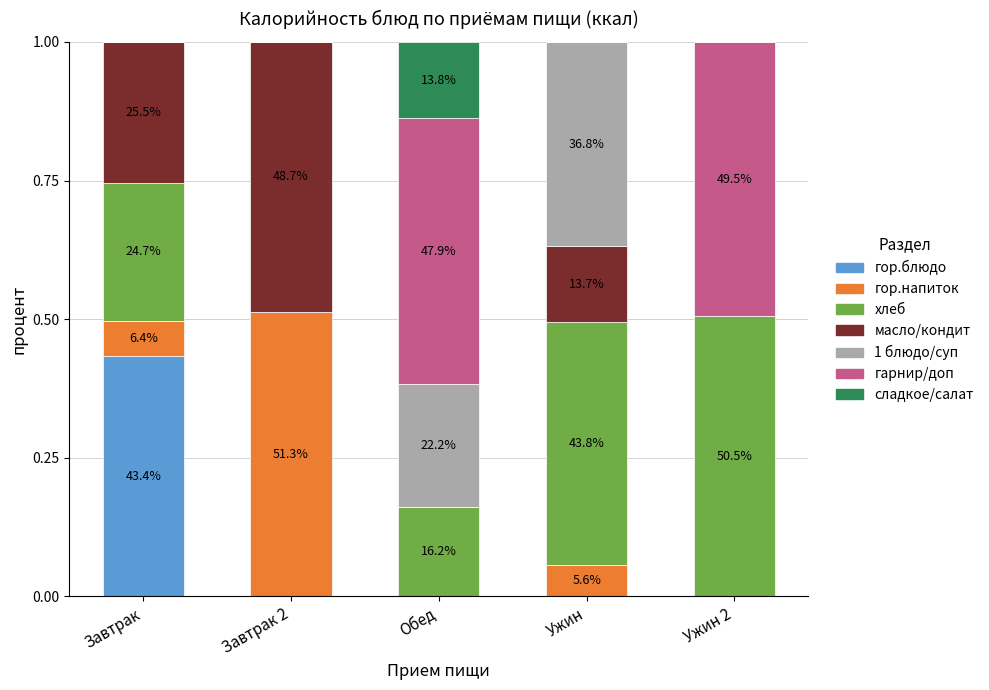

True or false: гор.блюдо has a value of 0.0 at Ужин 2.

True